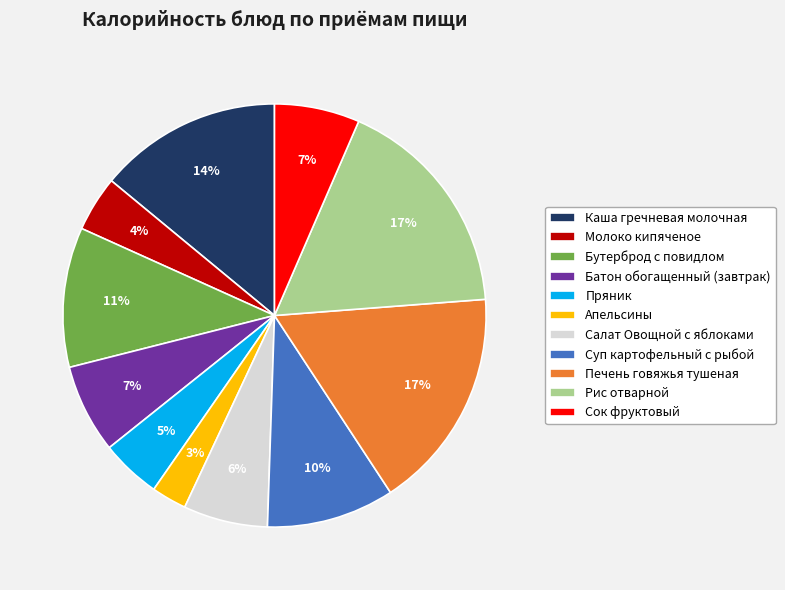

To the nearest percent, what portion does Апельсины represent?

3%